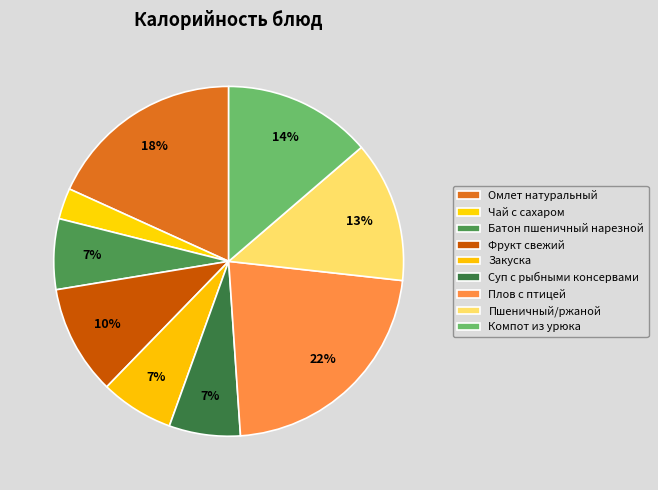

How many slices are in this pie chart?

9